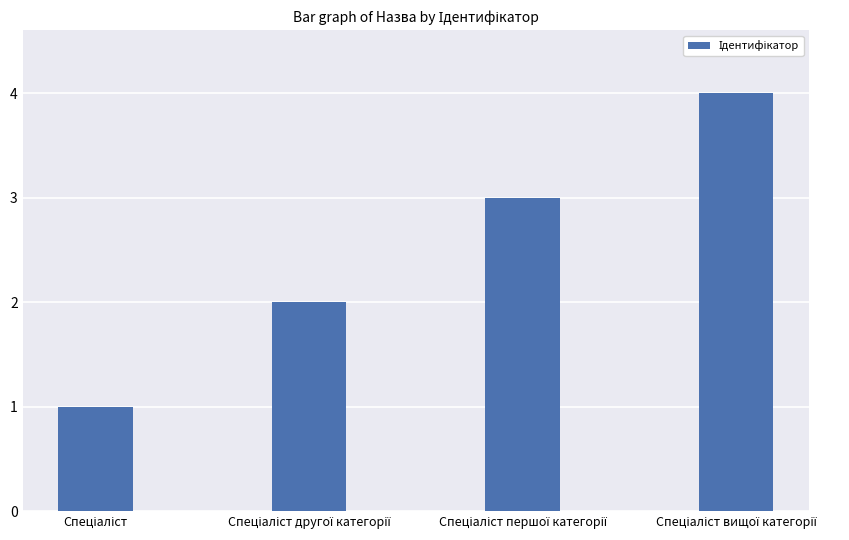

What is the sum of all values?

10